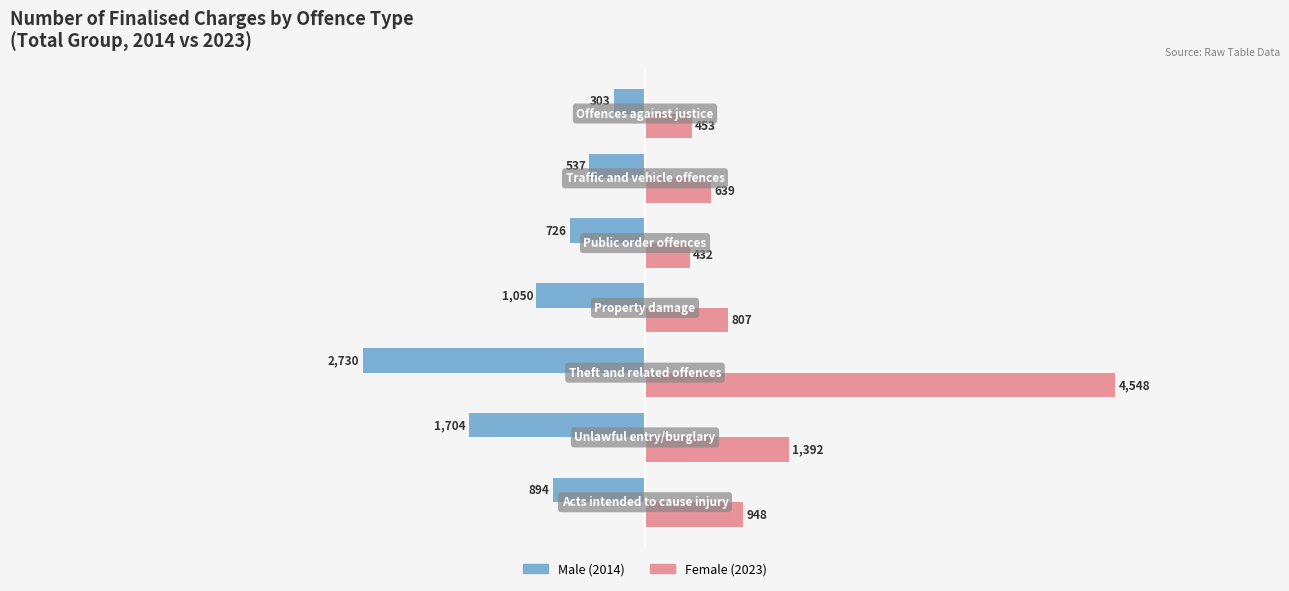

What is the greatest value displayed?

4548